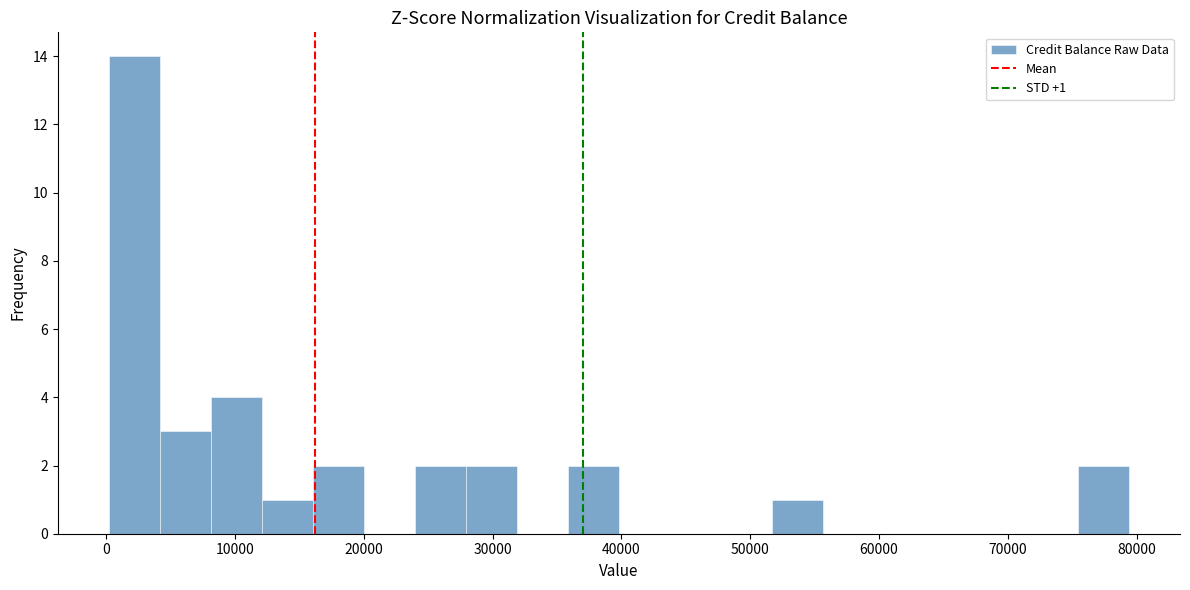

Around what value on the x-axis is the tallest bar? Give the approximate position of its centre, as read against the axis.

2000